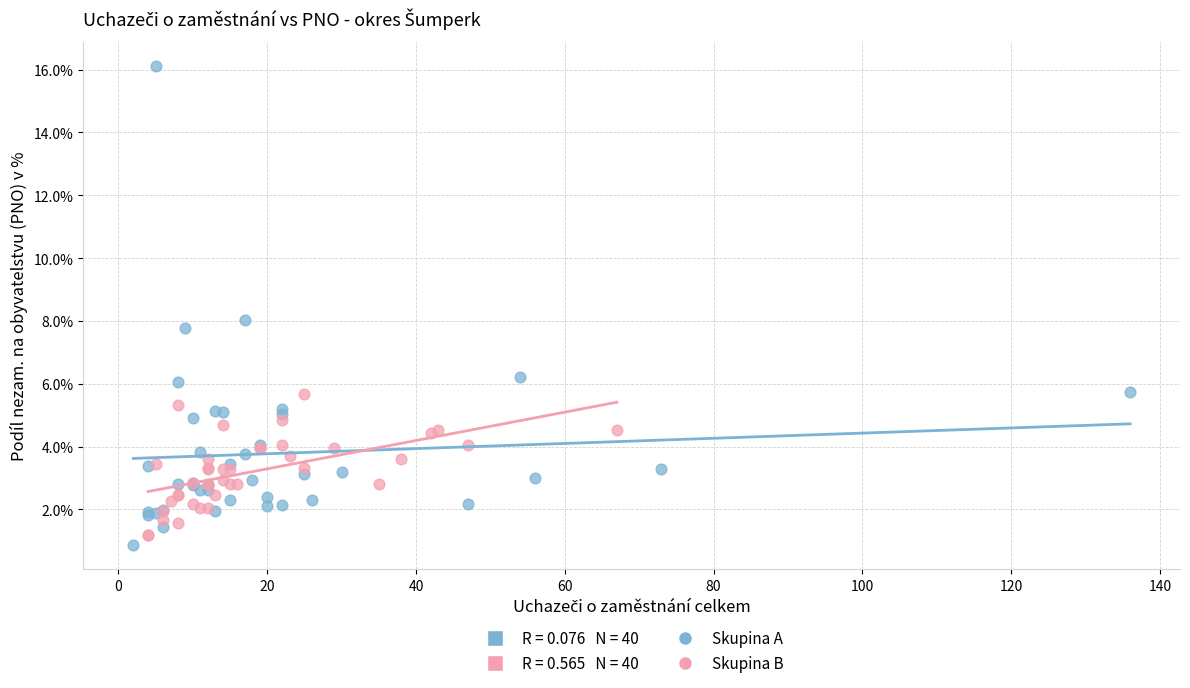

Which series reaches the maximum Y coordinate?

Skupina A